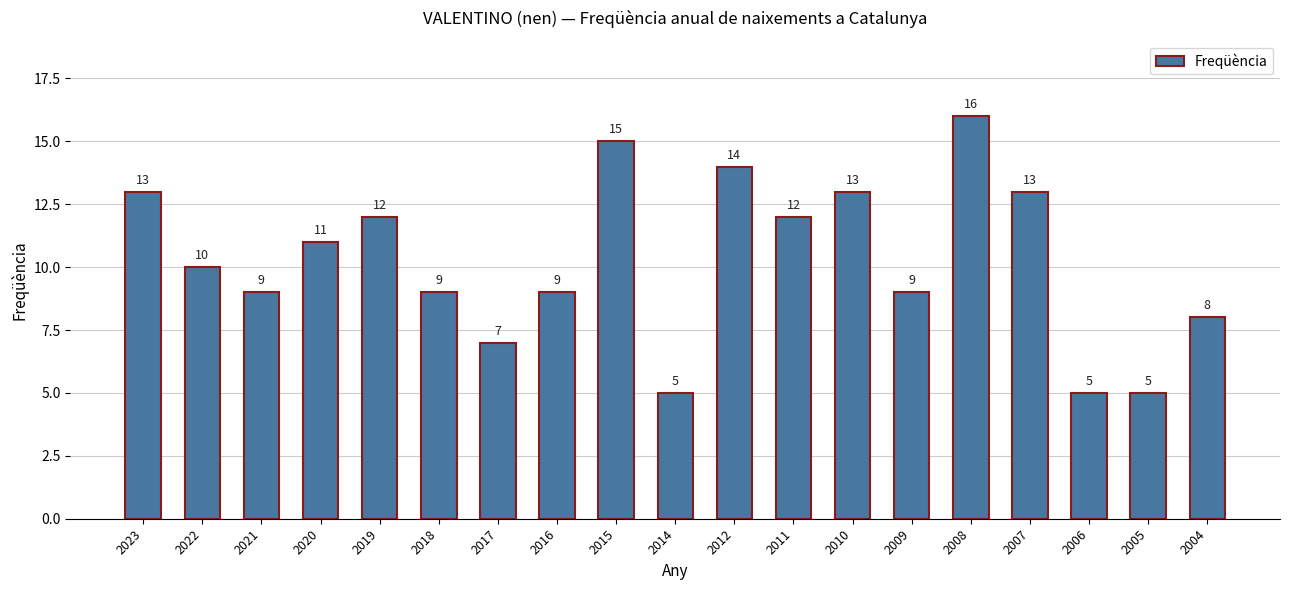

Where is the data nearest to the value 10?

2022